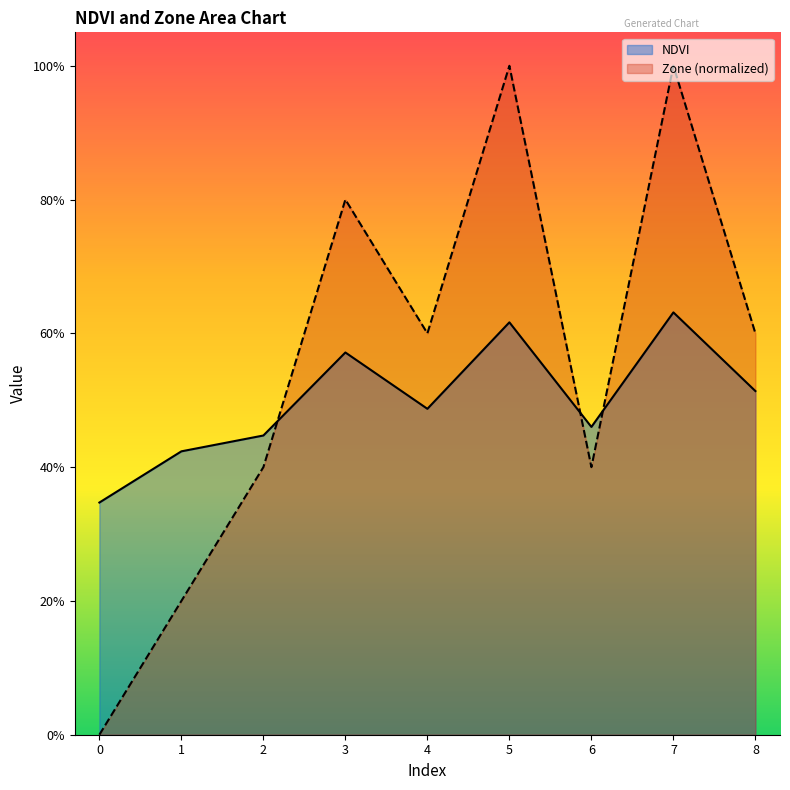

Is the value of NDVI at 2 greater than the value of Zone at 3?

No